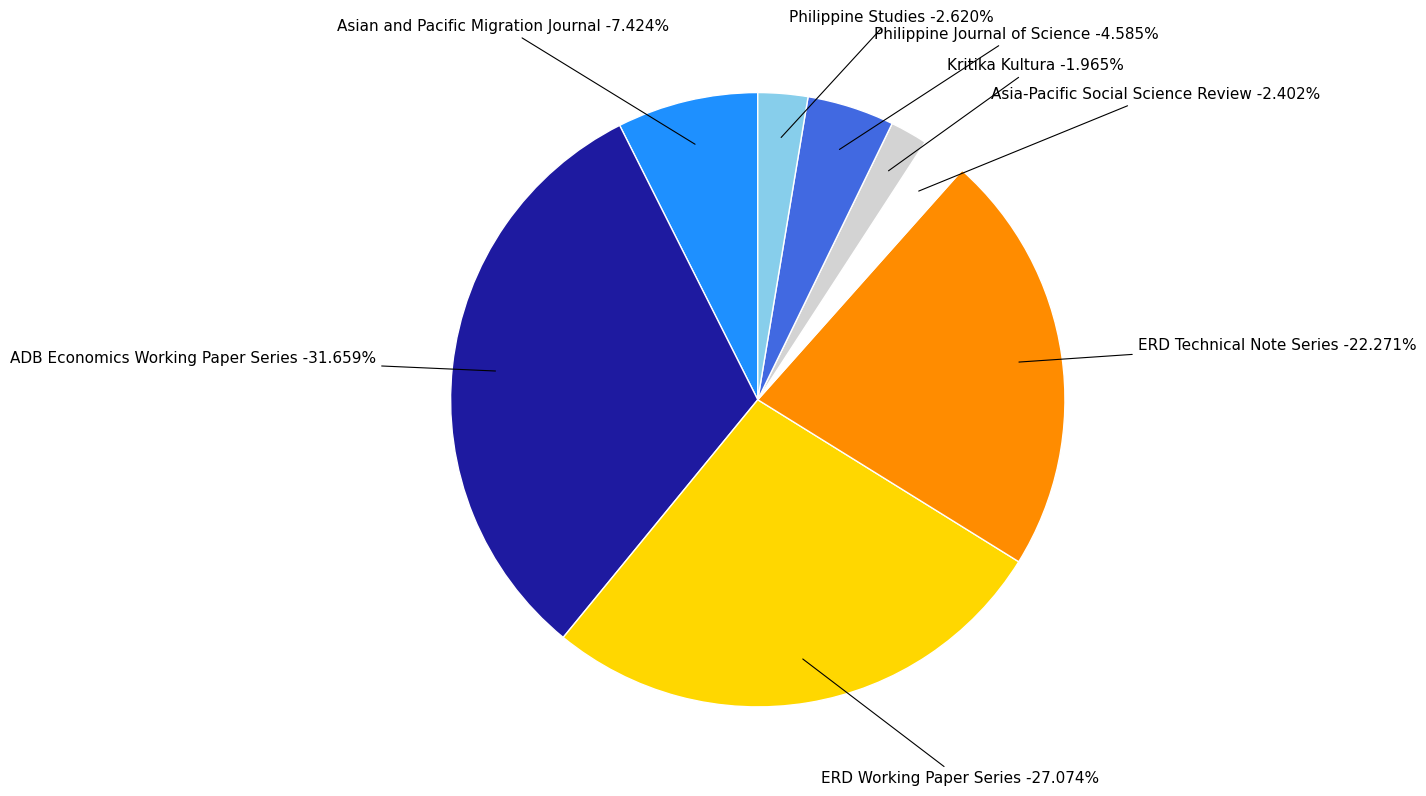

Between ADB Economics Working Paper Series and Asian and Pacific Migration Journal, which is larger?

ADB Economics Working Paper Series